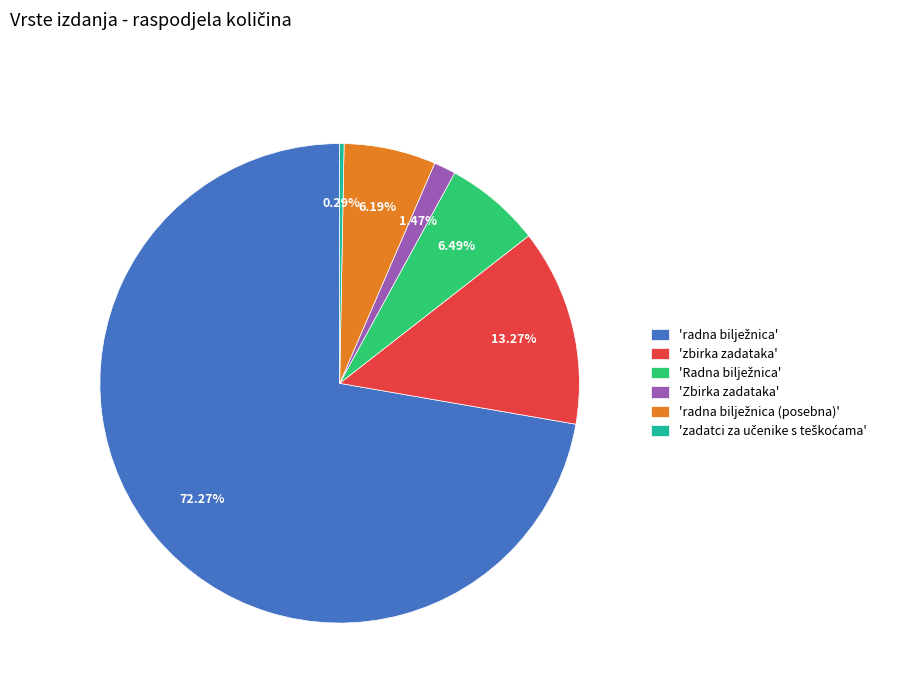

Does any single category account for the majority?

Yes